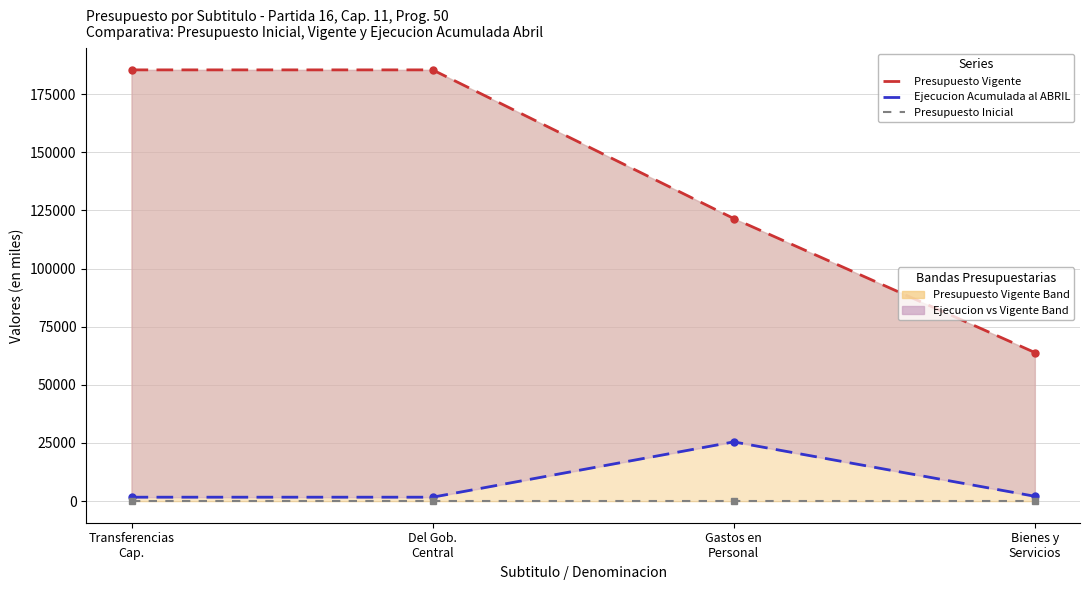

The Ejecucion Acumulada al ABRIL series shows 3210 at Bienes y
Servicios. True or false?

False